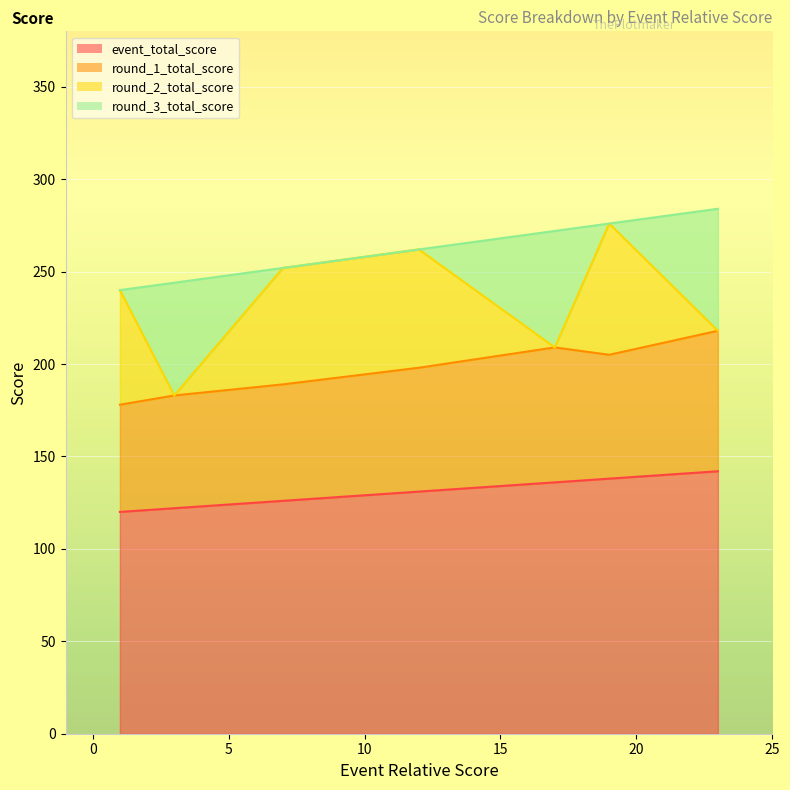

Reading right to left, extract all data points from this chart.

event_total_score: 23=142	17=136	3=122	19=138	12=131	7=126	1=120
round_1_total_score: 23=76	17=73	3=61	19=67	12=67	7=63	1=58
round_2_total_score: 23=0	17=0	3=0	19=71	12=64	7=63	1=62
round_3_total_score: 23=66	17=63	3=61	19=0	12=0	7=0	1=0